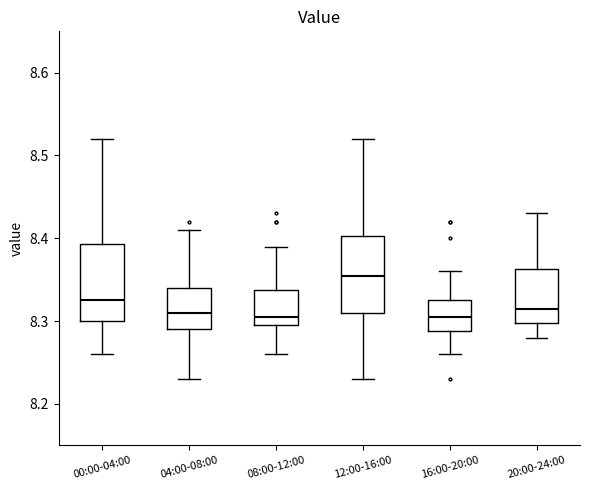

Reading left to right, transcribe this box plot: for each box, give where its median line is, the range the box spans, and where its two whiskers end, as read against the y-axis. The values are not printed on the chart, so give them approximately, as read against the axis.

00:00-04:00: median 8.33, box 8.30 to 8.39, whiskers 8.26 to 8.52
04:00-08:00: median 8.31, box 8.29 to 8.34, whiskers 8.23 to 8.41
08:00-12:00: median 8.31, box 8.30 to 8.34, whiskers 8.26 to 8.39
12:00-16:00: median 8.36, box 8.31 to 8.40, whiskers 8.23 to 8.52
16:00-20:00: median 8.31, box 8.29 to 8.33, whiskers 8.26 to 8.36
20:00-24:00: median 8.32, box 8.30 to 8.36, whiskers 8.28 to 8.43